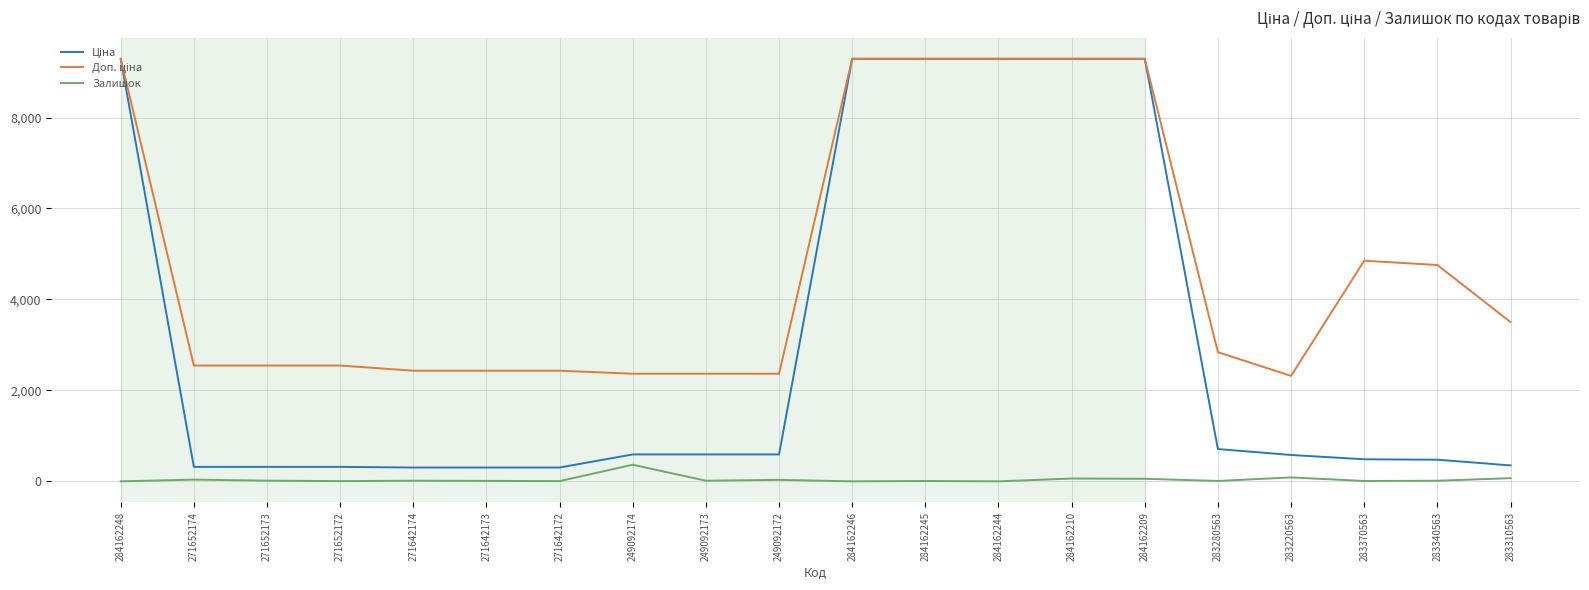

Which category has the highest value in the Залишок series?

249092174